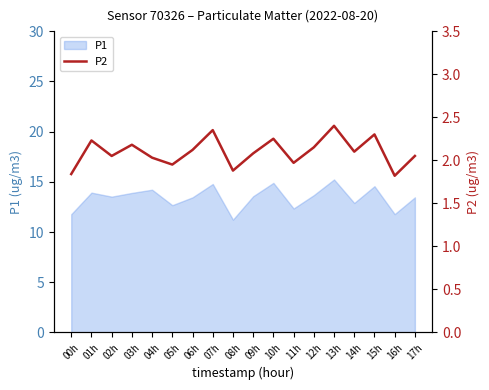

What is the lowest value of the P1 series?

11.2